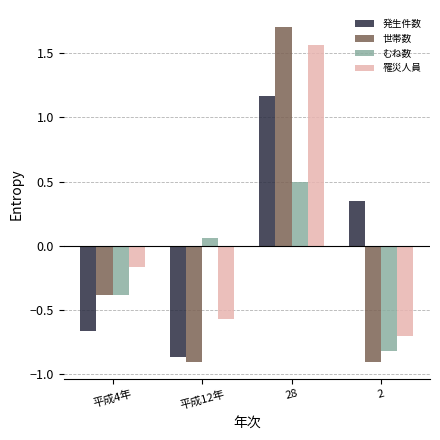

Between 平成4年 and 28, which series saw the biggest shift?

世帯数